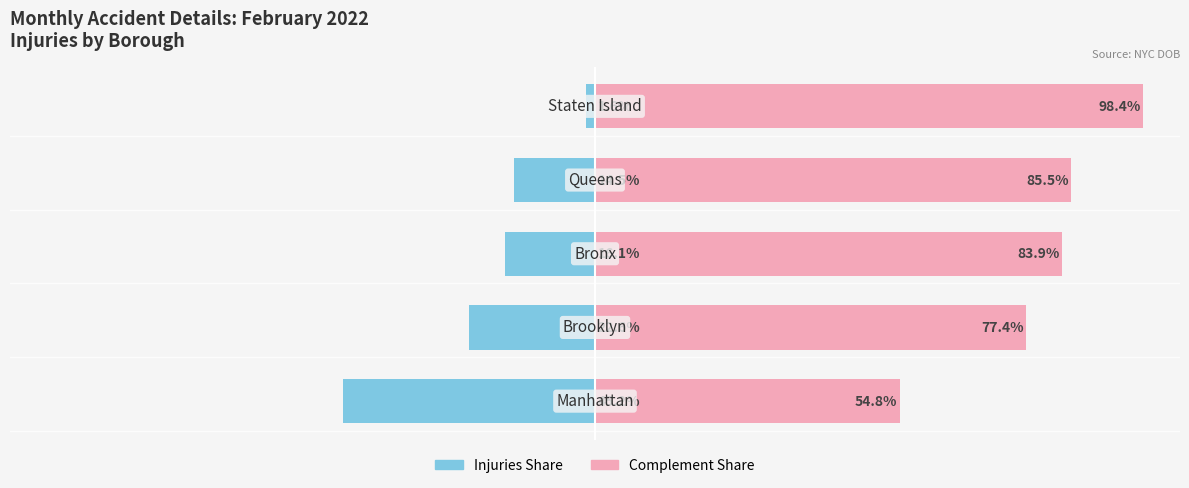

What is the sum of the Injuries values at 4 and 2?

-17.7